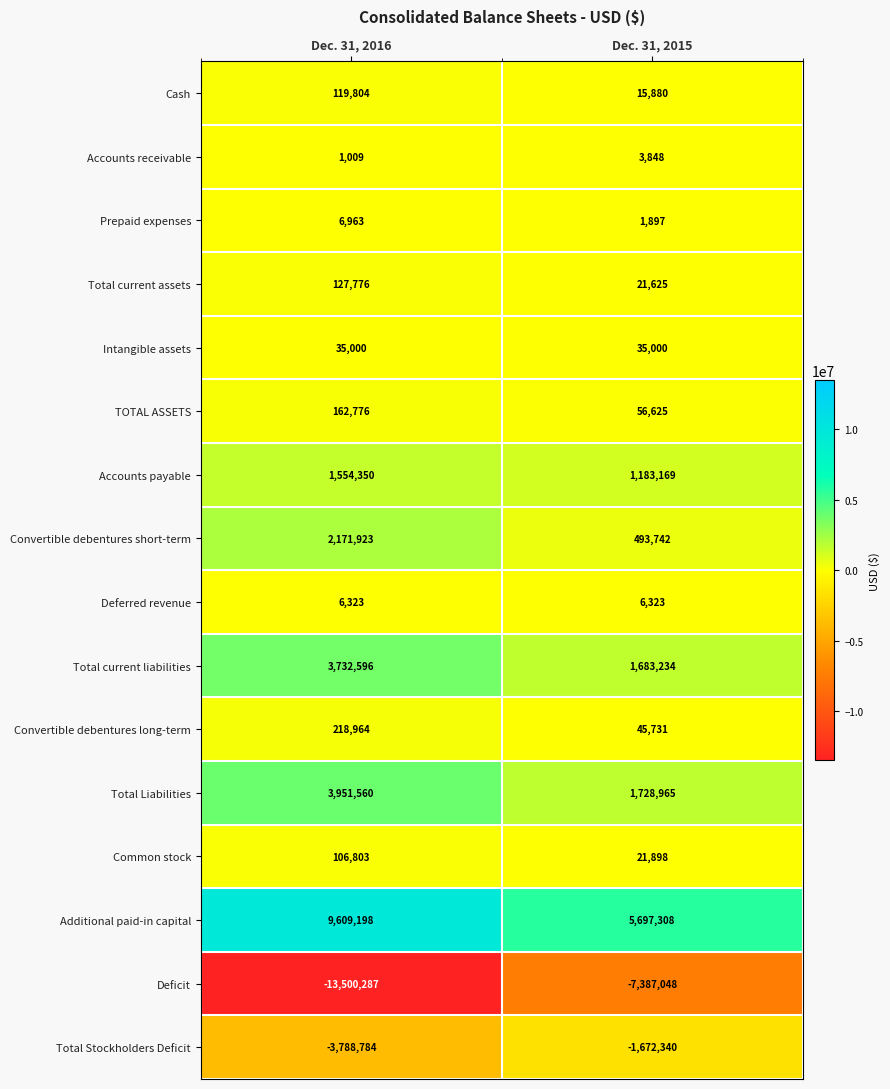

Count the number of data series in this chart.

16